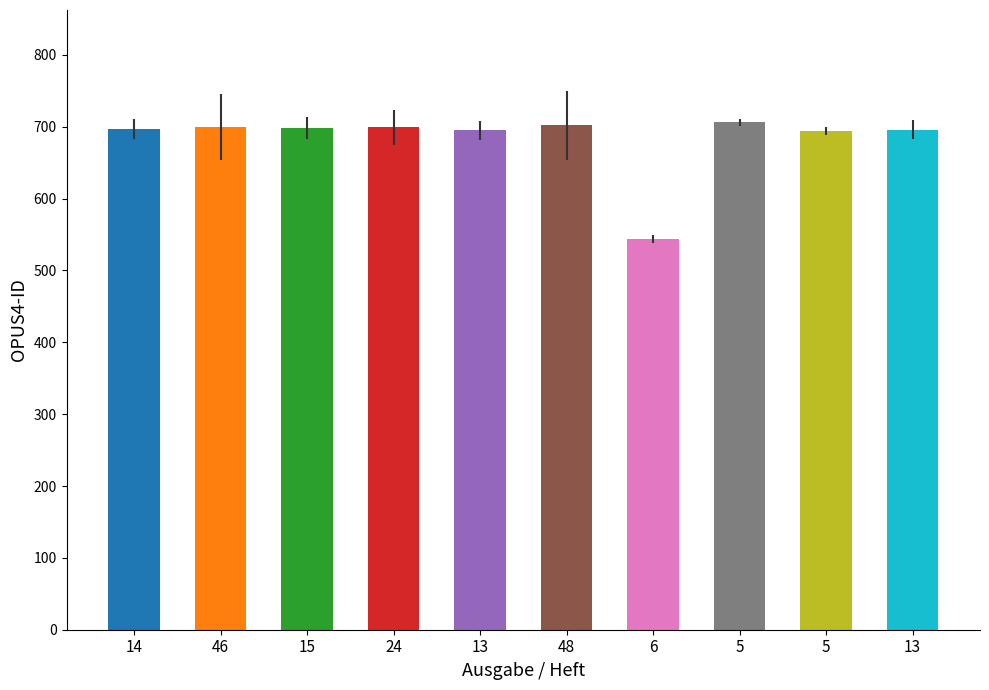

Reading right to left, extract all data points from this chart.

13=696	5=694	5=706	6=544	48=702	13=695	24=699	15=698	46=700	14=697